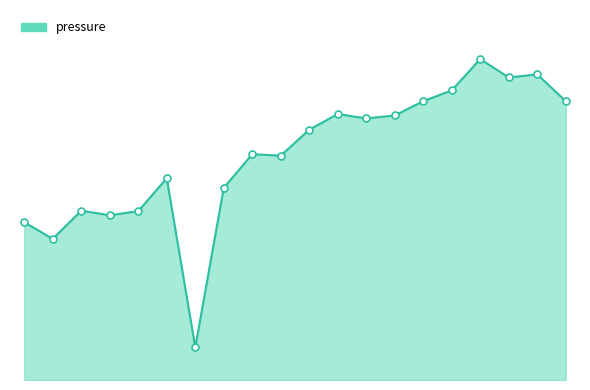

Does the chart display data point markers on the line(s)?

No